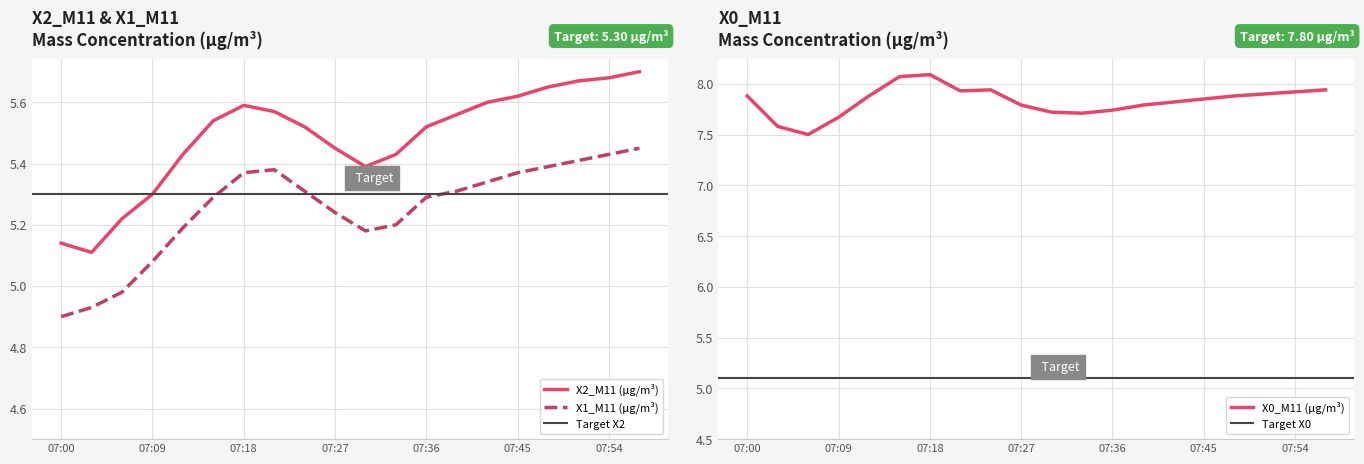

How many interior local valleys does the X0_M11 (μg/m³) series have?

3